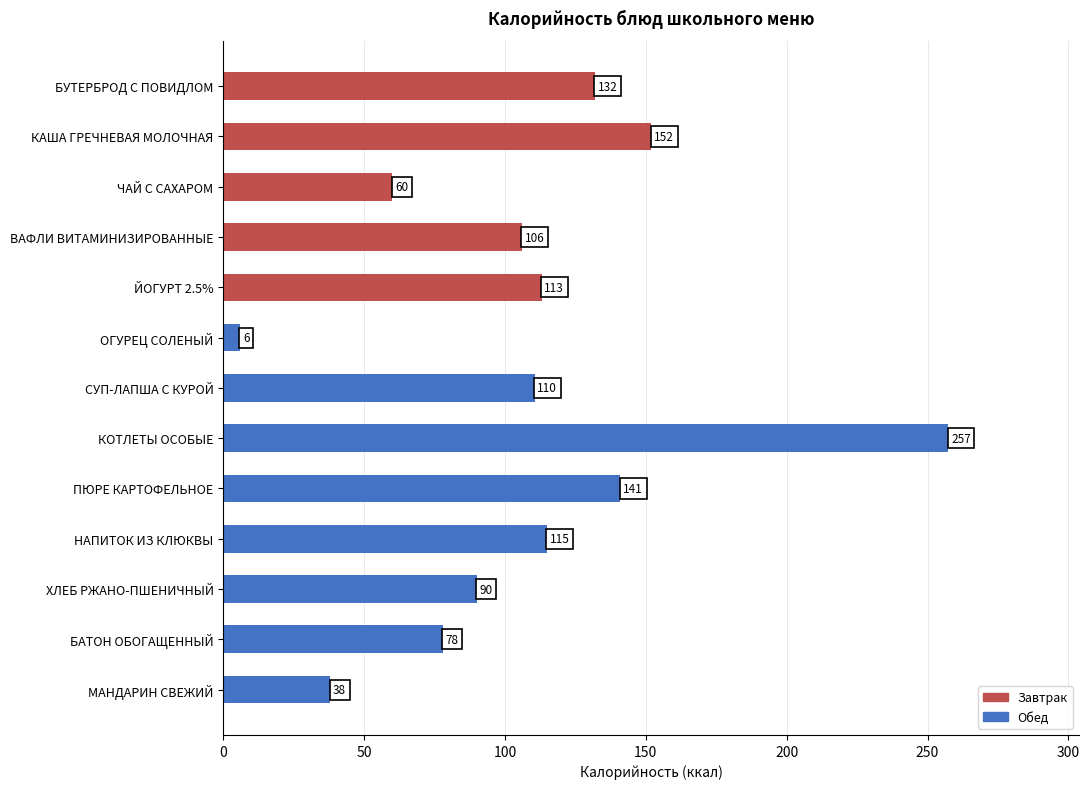

What is the value of the 1st bar from the top?

132.0